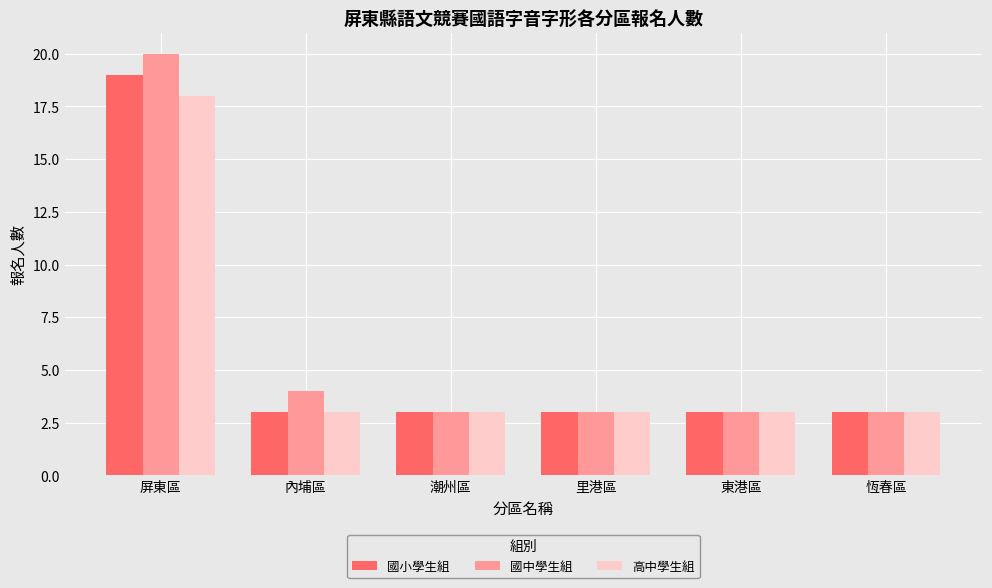

List the series in order of their peak value, lowest first.

高中學生組, 國小學生組, 國中學生組